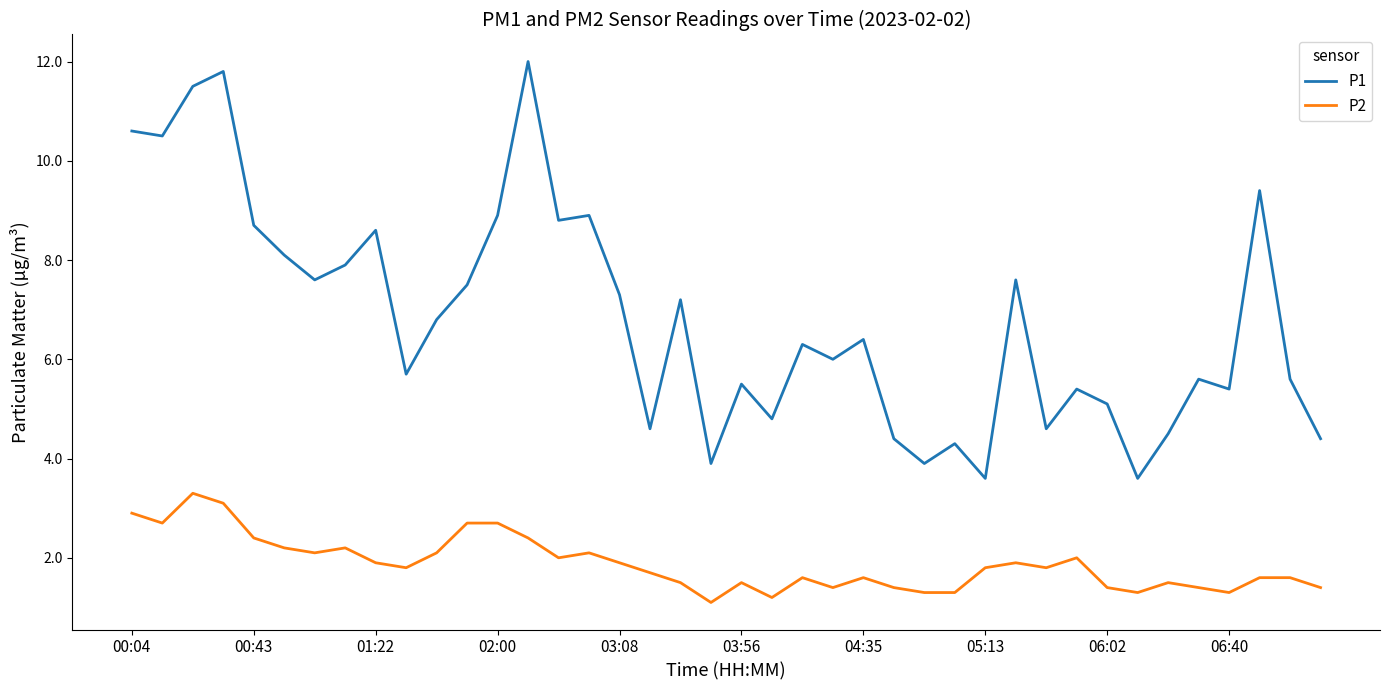

Which series has the largest range (max minus min)?

P1